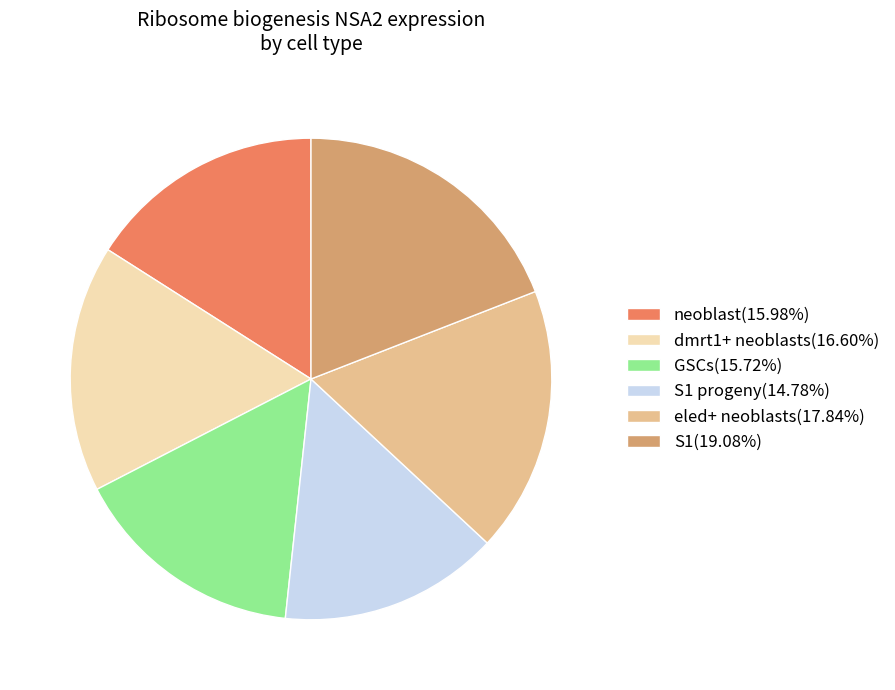

How many slices are in this pie chart?

6